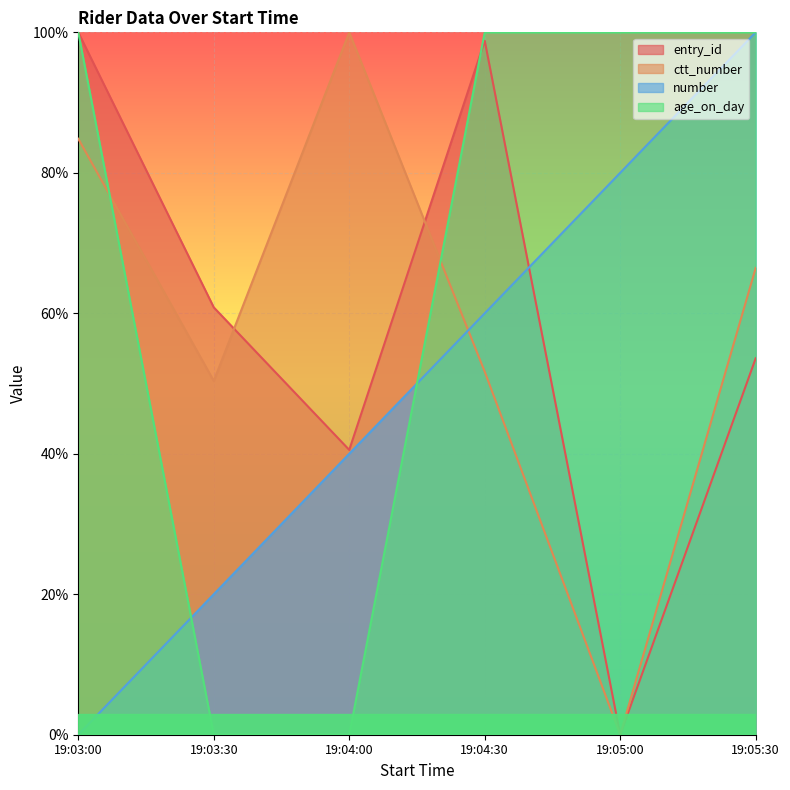

At which category does ctt_number reach its first local valley?

19:03:30